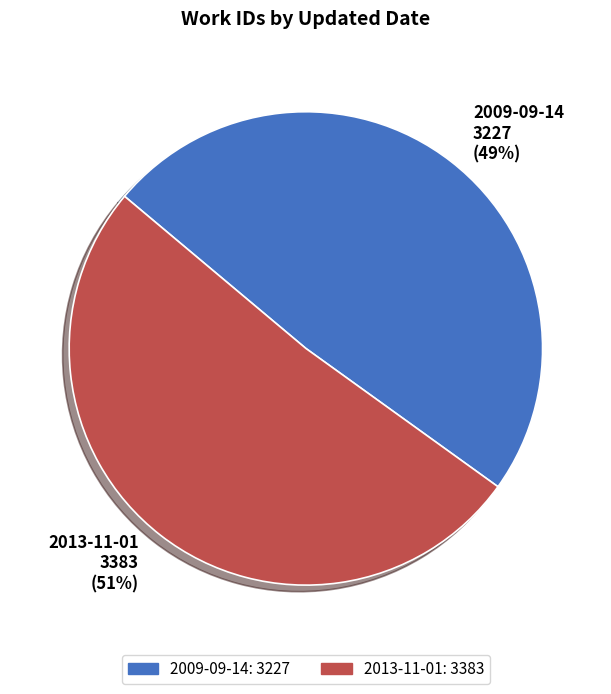

Do 2009-09-14 and 2013-11-01 together represent more than half of the pie?

Yes